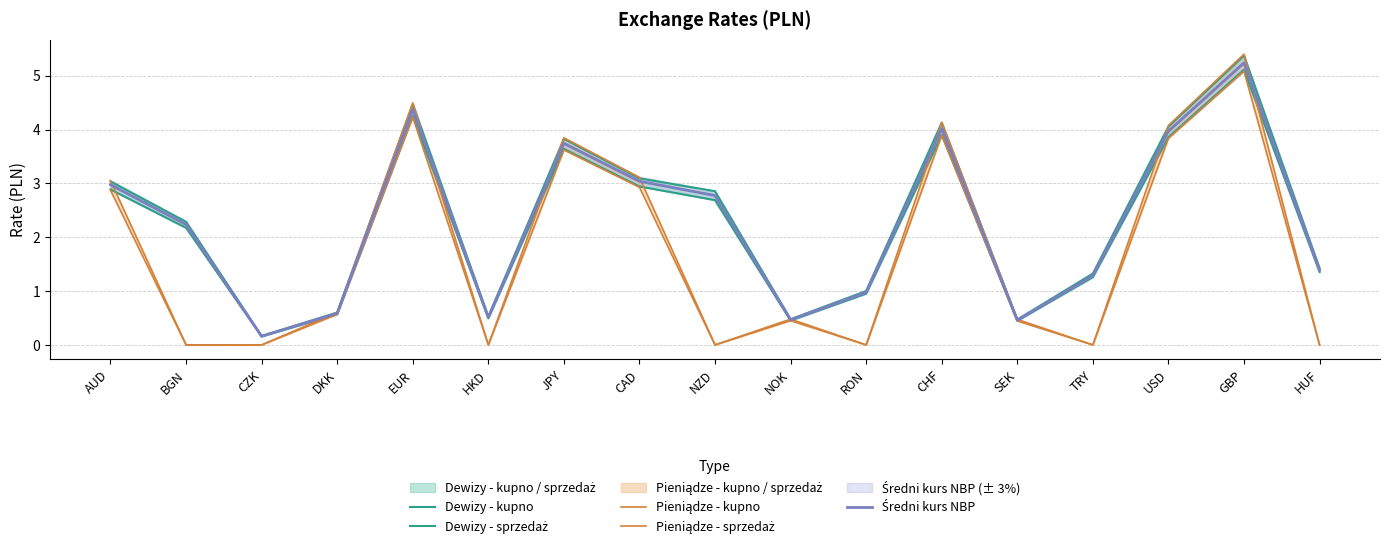

What are all the series names shown in the legend?

Dewizy - kupno, Dewizy - sprzedaż, Pieniądze - kupno, Pieniądze - sprzedaż, Średni kurs NBP